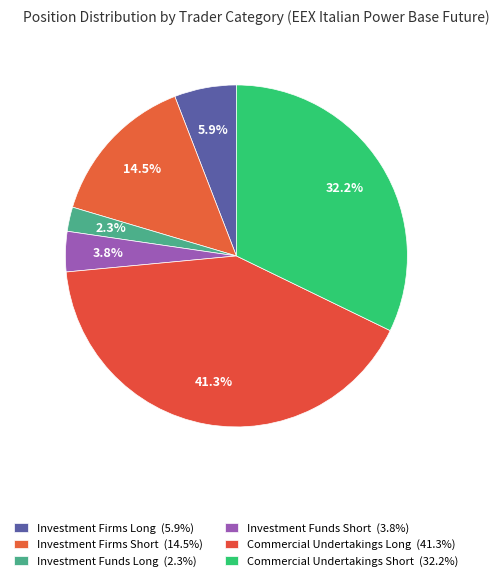

How many segments does this pie chart have?

6